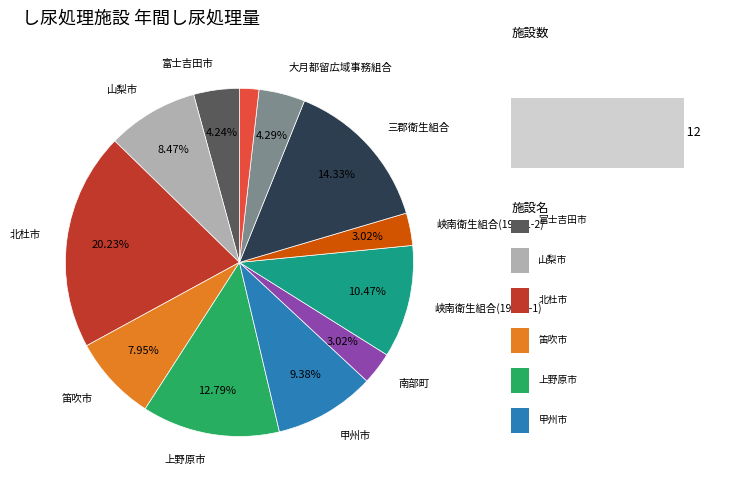

To the nearest percent, what is the average slice percentage?

8%